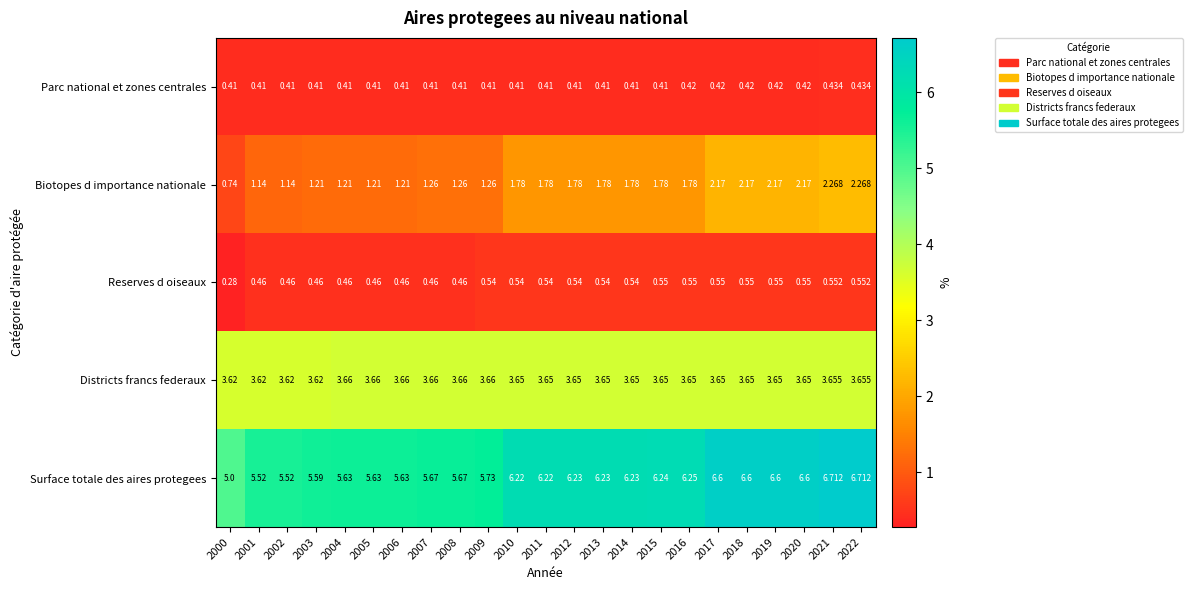

Which series has the widest spread of values?

Surface totale des aires protegees